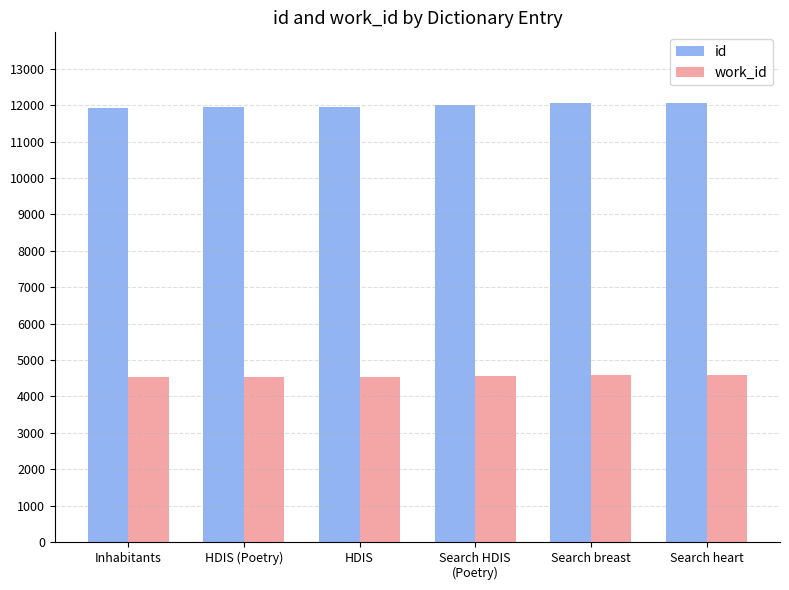

What position from the left is Inhabitants?

1